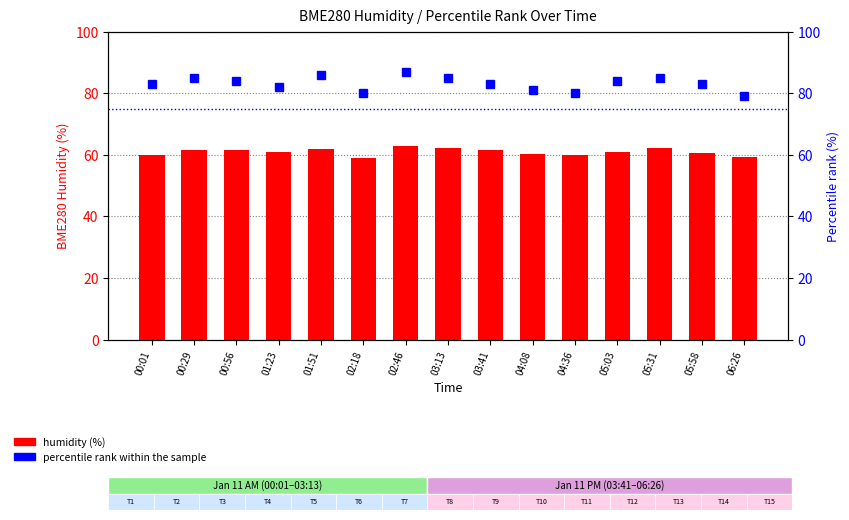

Reading left to right, extract all data points from this chart.

humidity (%): 00:01=60.0	00:29=61.5	00:56=61.5	01:23=60.8	01:51=61.9	02:18=58.9	02:46=62.9	03:13=62.1	03:41=61.5	04:08=60.2	04:36=59.8	05:03=61.0	05:31=62.1	05:58=60.5	06:26=59.3
percentile rank within the sample: 00:01=83.0	00:29=85.0	00:56=84.0	01:23=82.0	01:51=86.0	02:18=80.0	02:46=87.0	03:13=85.0	03:41=83.0	04:08=81.0	04:36=80.0	05:03=84.0	05:31=85.0	05:58=83.0	06:26=79.0